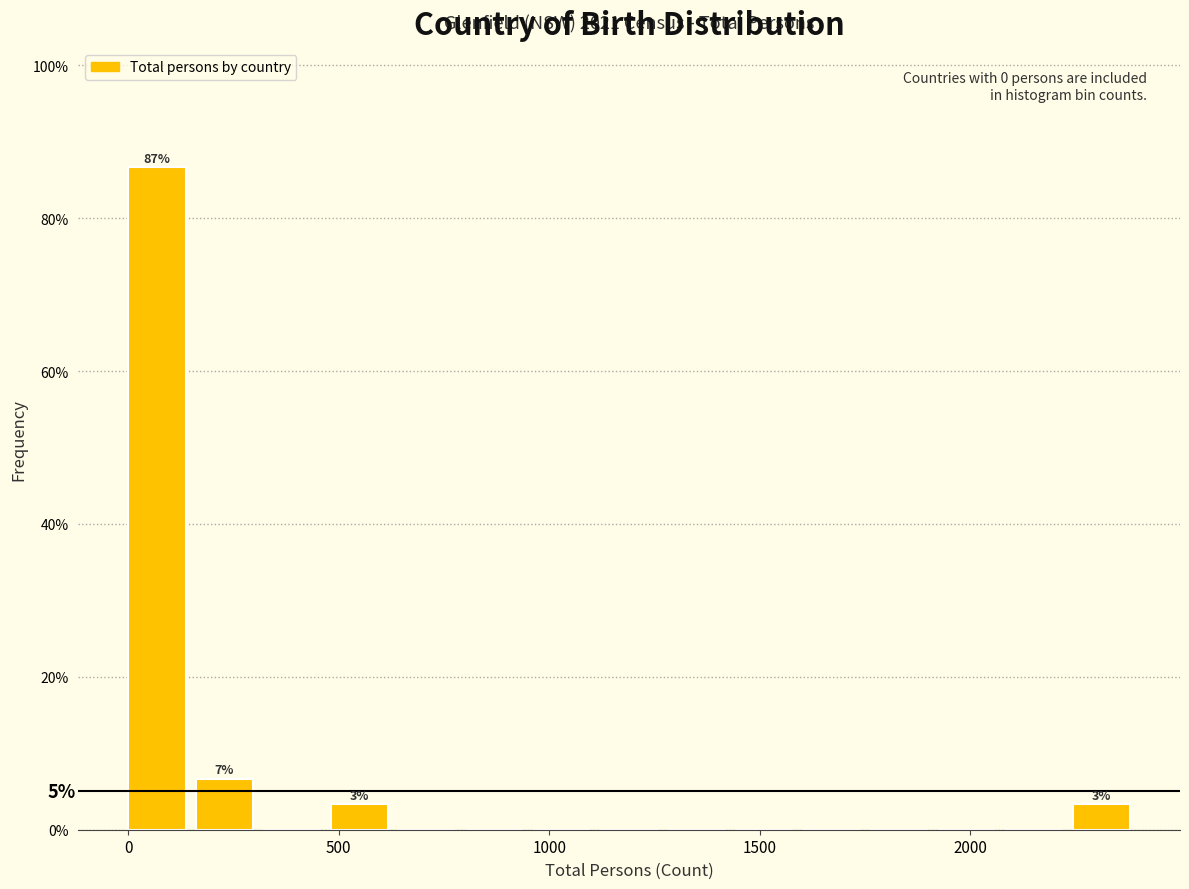

Read against the x-axis, roughly where is the centre of the tallest bar?

50